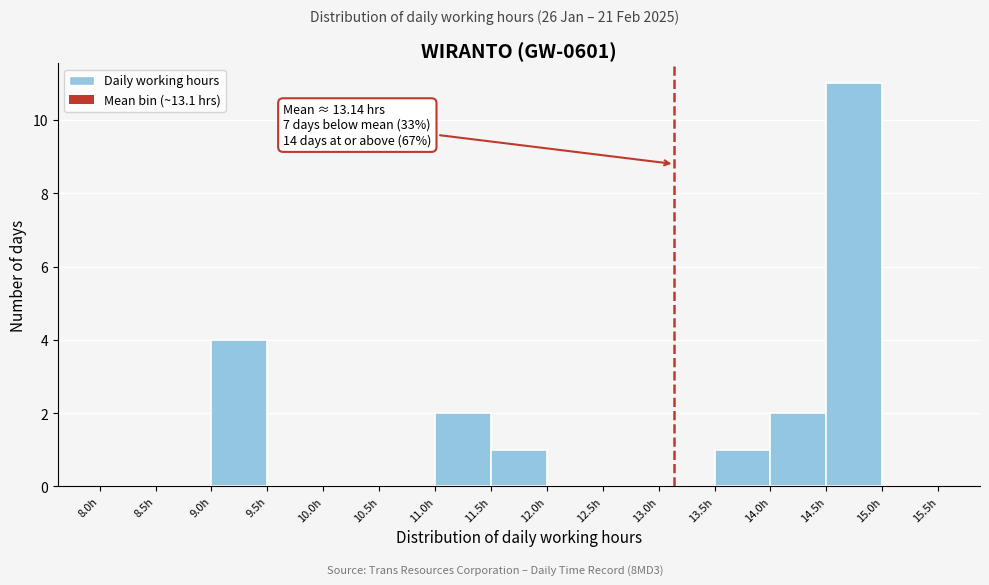

Over which range of the x-axis is the bar tallest?

14.5 to 15.0